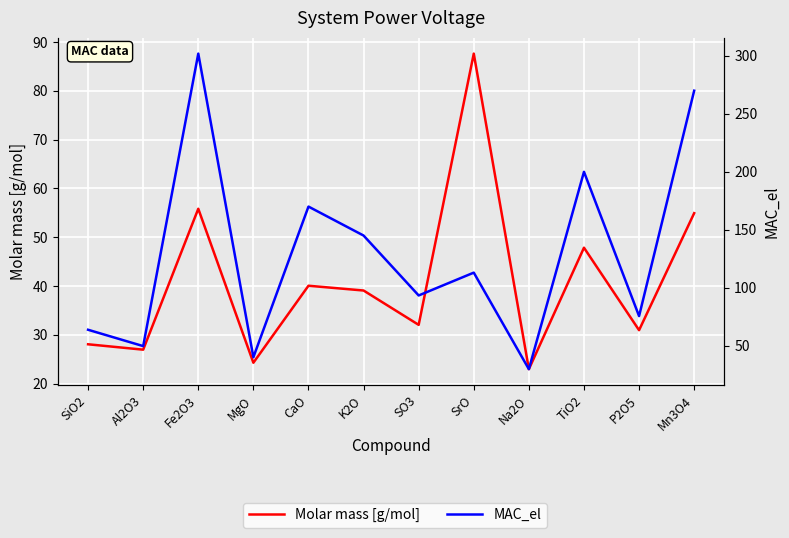

How many interior local valleys does the Molar mass [g/mol] series have?

5